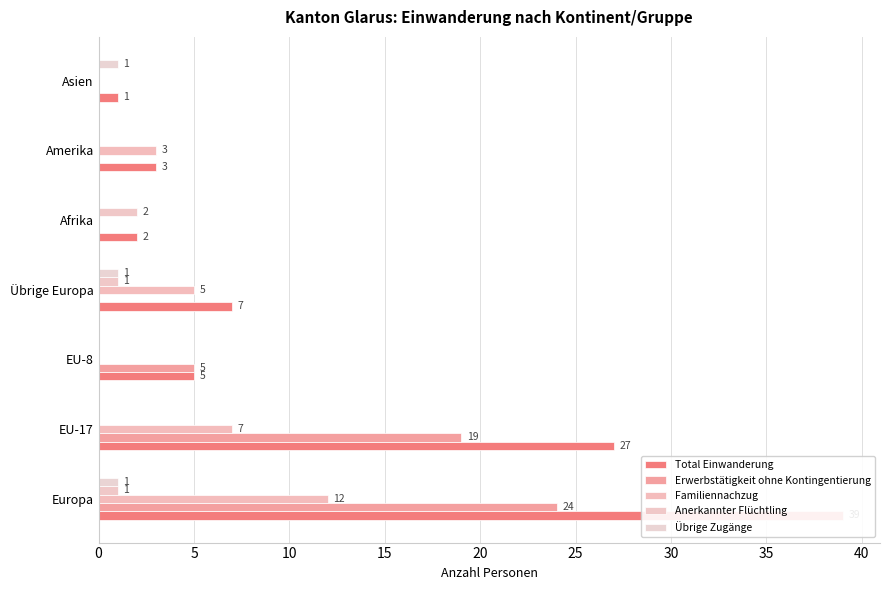

Which series has the largest total across all categories?

Total Einwanderung